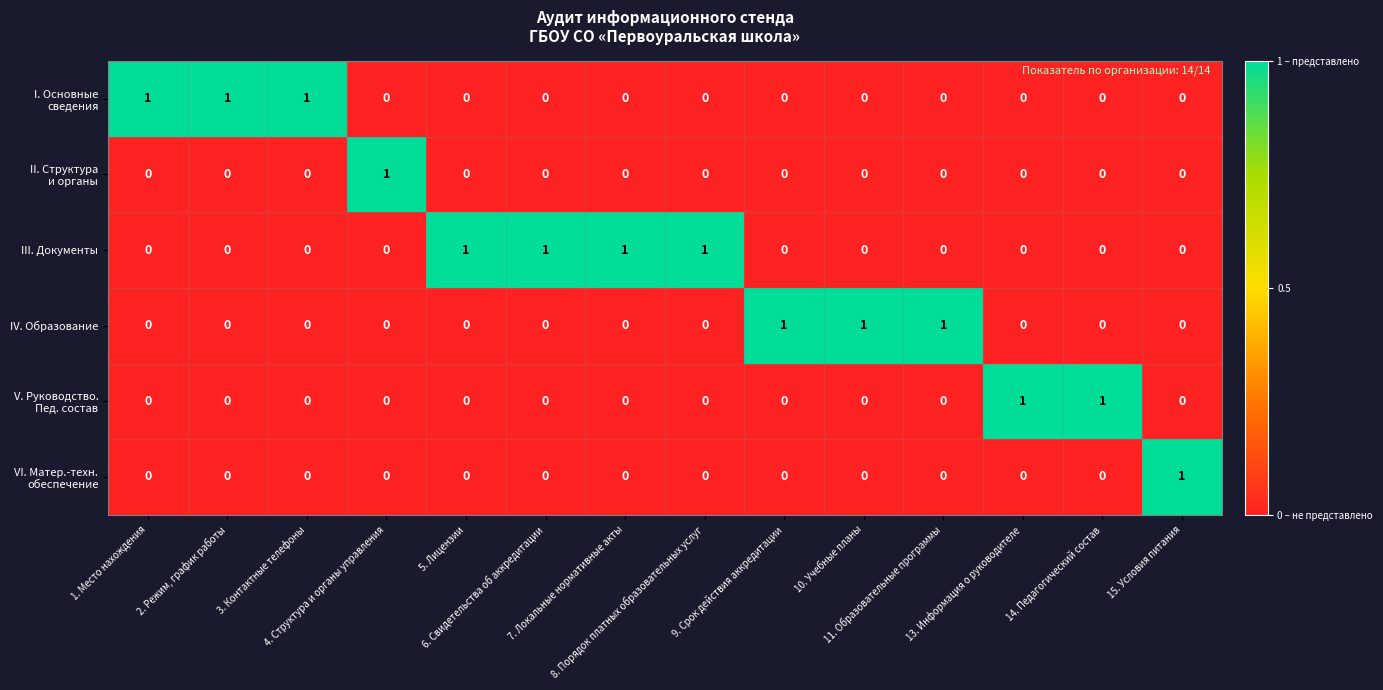

Which series has the largest total across all categories?

III. Документы